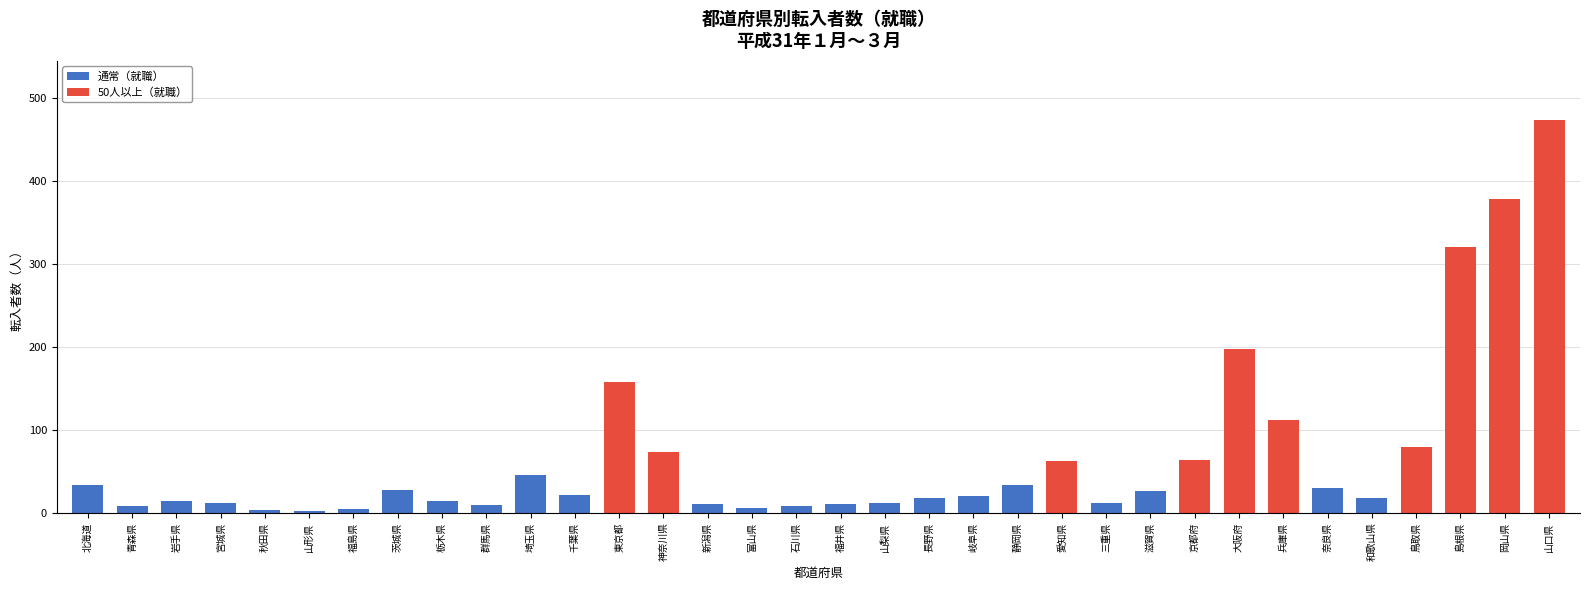

Which category has the highest value across all series?

山口県